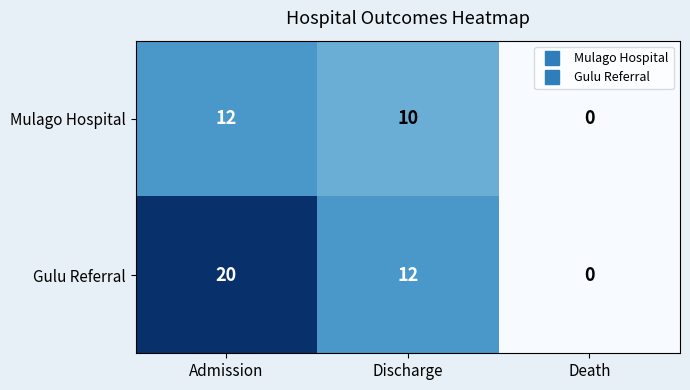

What is the sum of the Mulago Hospital values at Admission and Discharge?

22